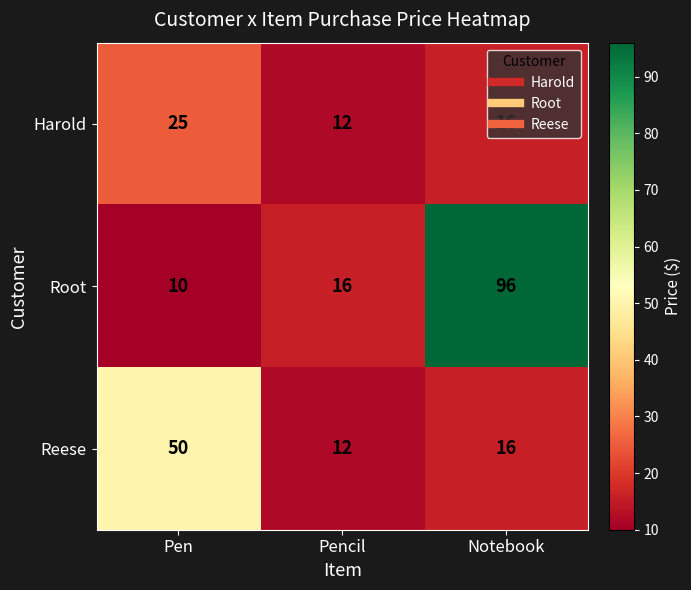

Which series has the largest total across all categories?

Root